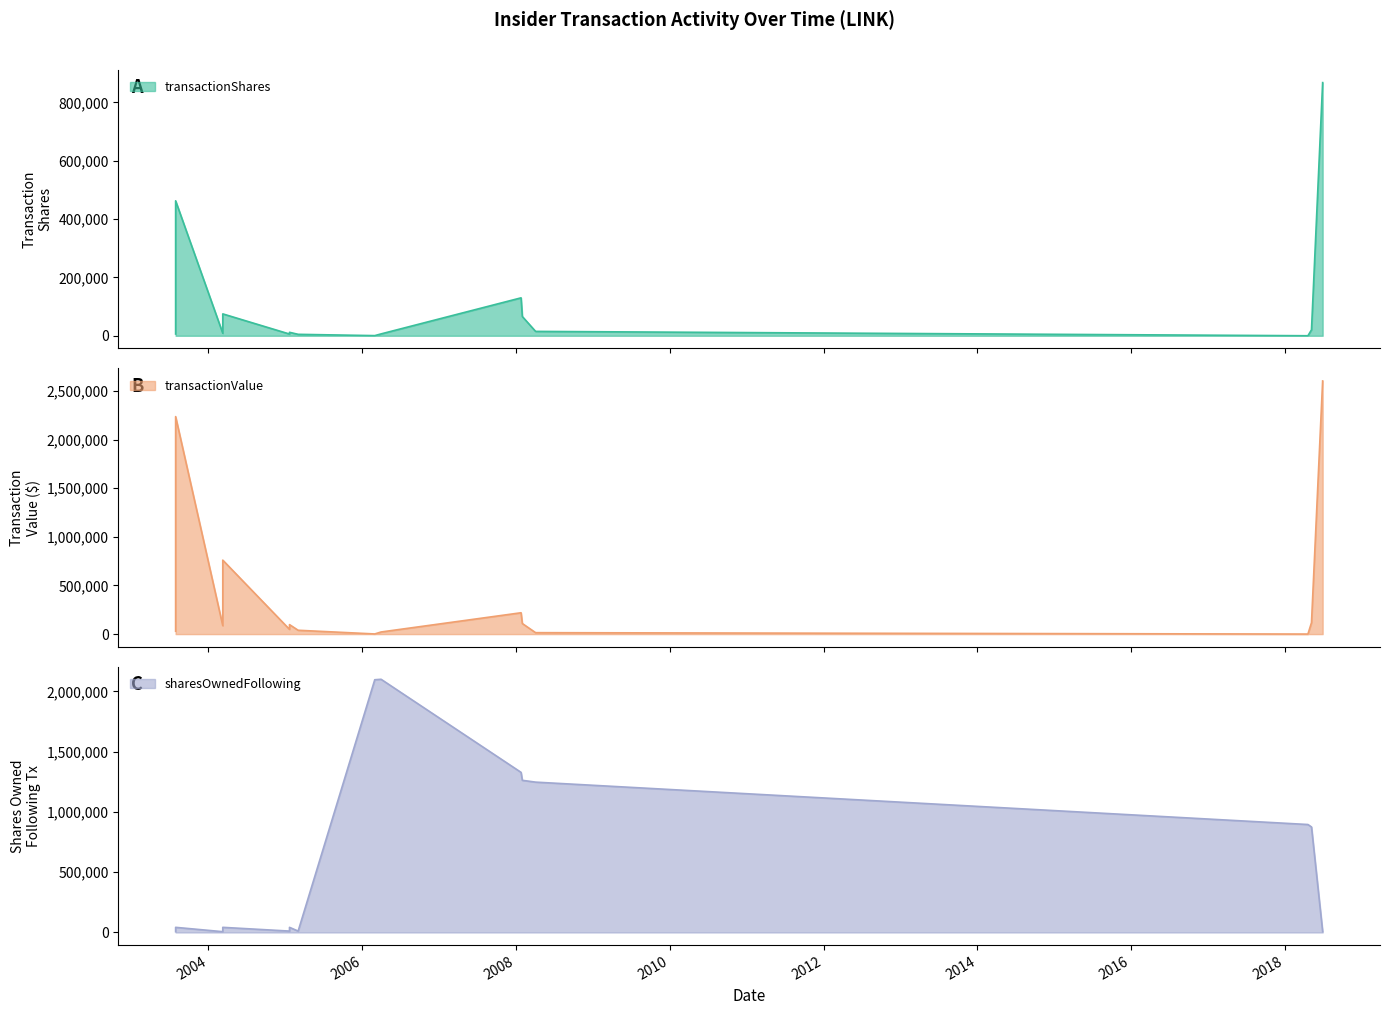

What is the difference between the sharesOwnedFollowingTransaction values at 2018-05-07 and 2008-01-31?

387102